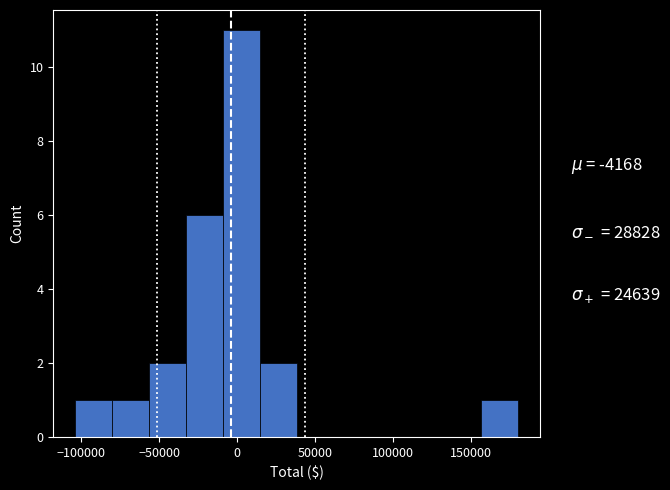

Reading left to right, list every bar in this chart as the range it spans on the x-axis followed by its height. Neither the bar edges nor the heights are printed on the chart, so give them approximately, as read against the axes.

-105000 to -80000: 1
-80000 to -55000: 1
-55000 to -35000: 2
-35000 to -10000: 6
-10000 to 15000: 11
15000 to 40000: 2
40000 to 60000: 0
60000 to 85000: 0
85000 to 110000: 0
110000 to 135000: 0
135000 to 155000: 0
155000 to 180000: 1